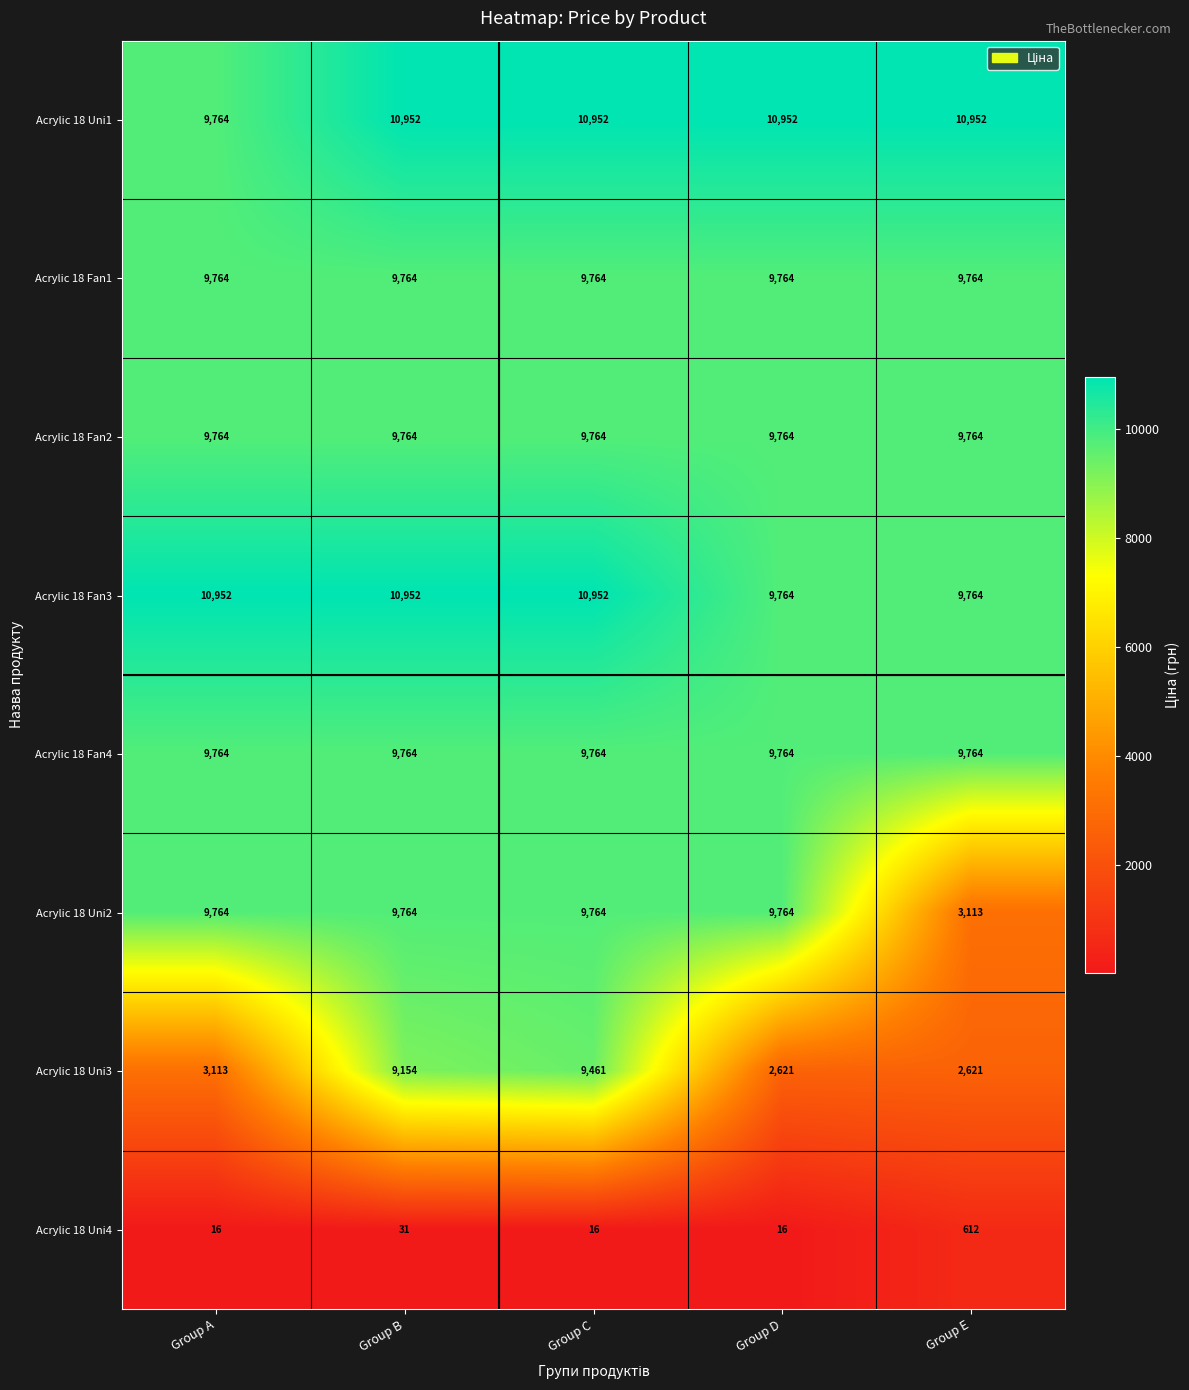

Is it true that Acrylic 18 Uni3 equals 2733 at Group B?

False